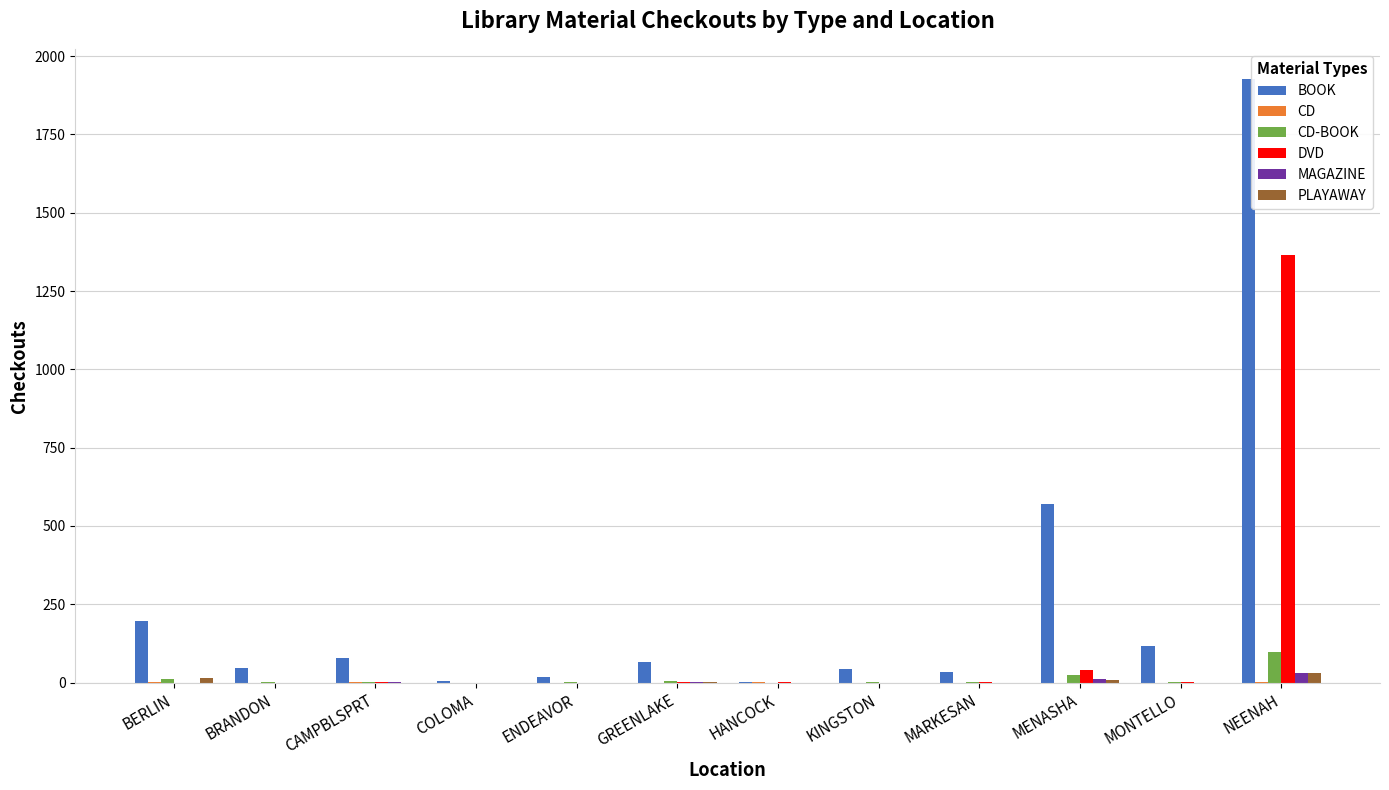

What value does the DVD series have at GREENLAKE?

1